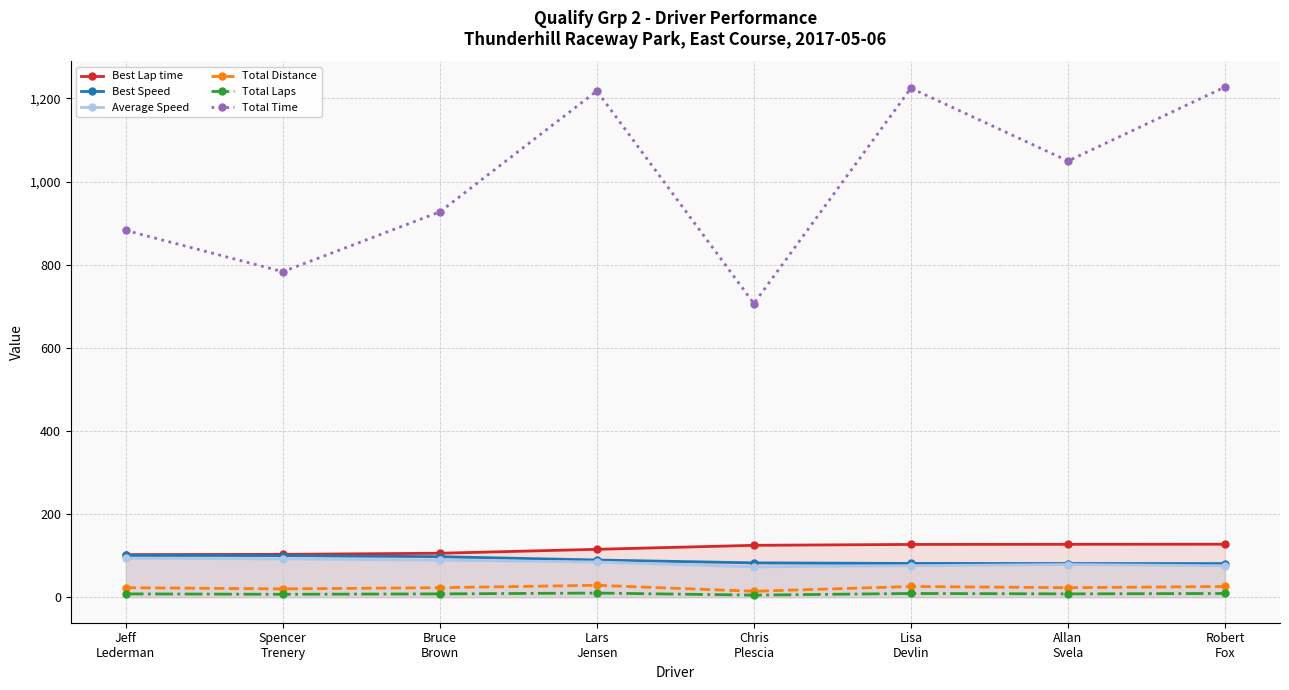

At which label is Total Time closest to 966?

Bruce
Brown